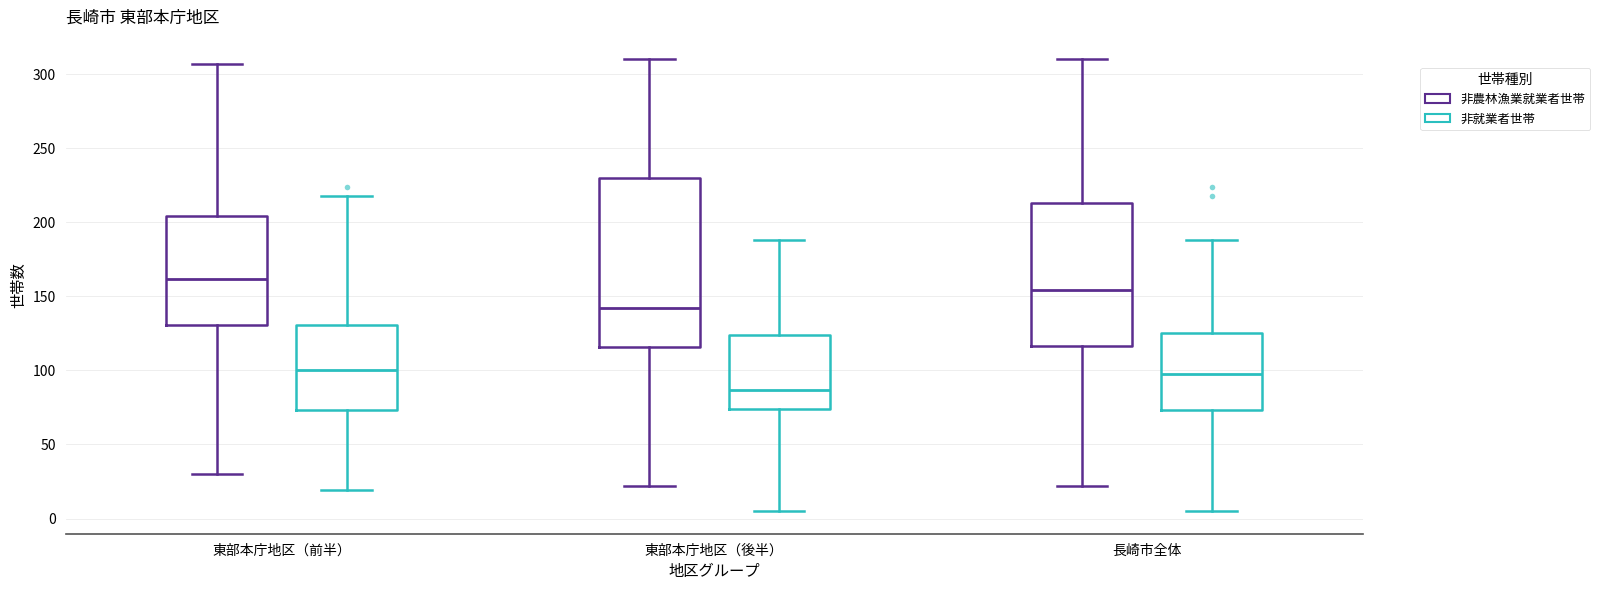

Comparing the boxes themselves (not the whiskers), which one is the tallest?

東部本庁地区（後半） (非農林漁業就業者世帯)